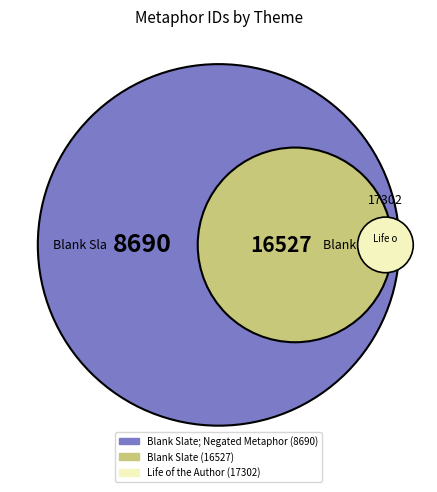

Is it true that Blank Slate is 28% of the pie?

False